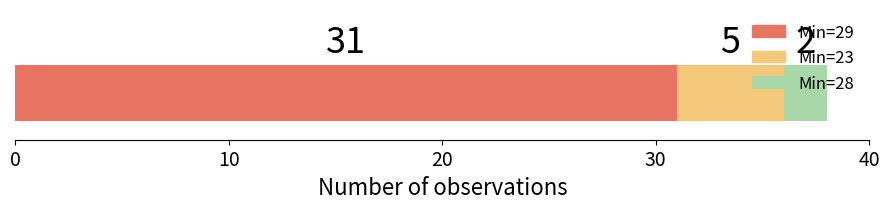

What is the lowest value of the Min=29 series?

31